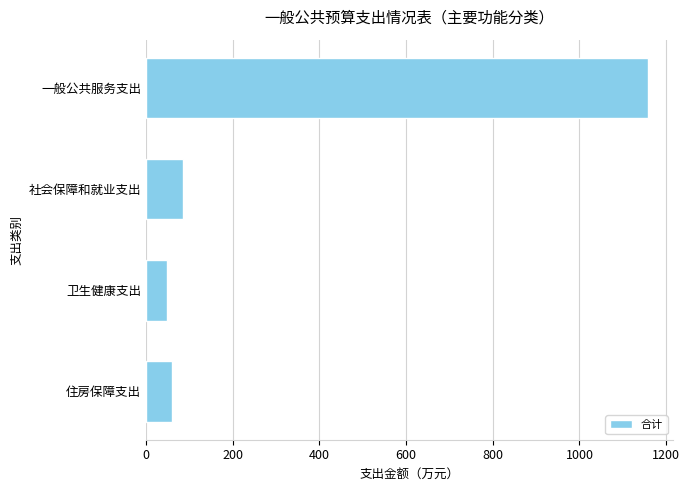

List the labels in order of value, smallest first.

卫生健康支出, 住房保障支出, 社会保障和就业支出, 一般公共服务支出